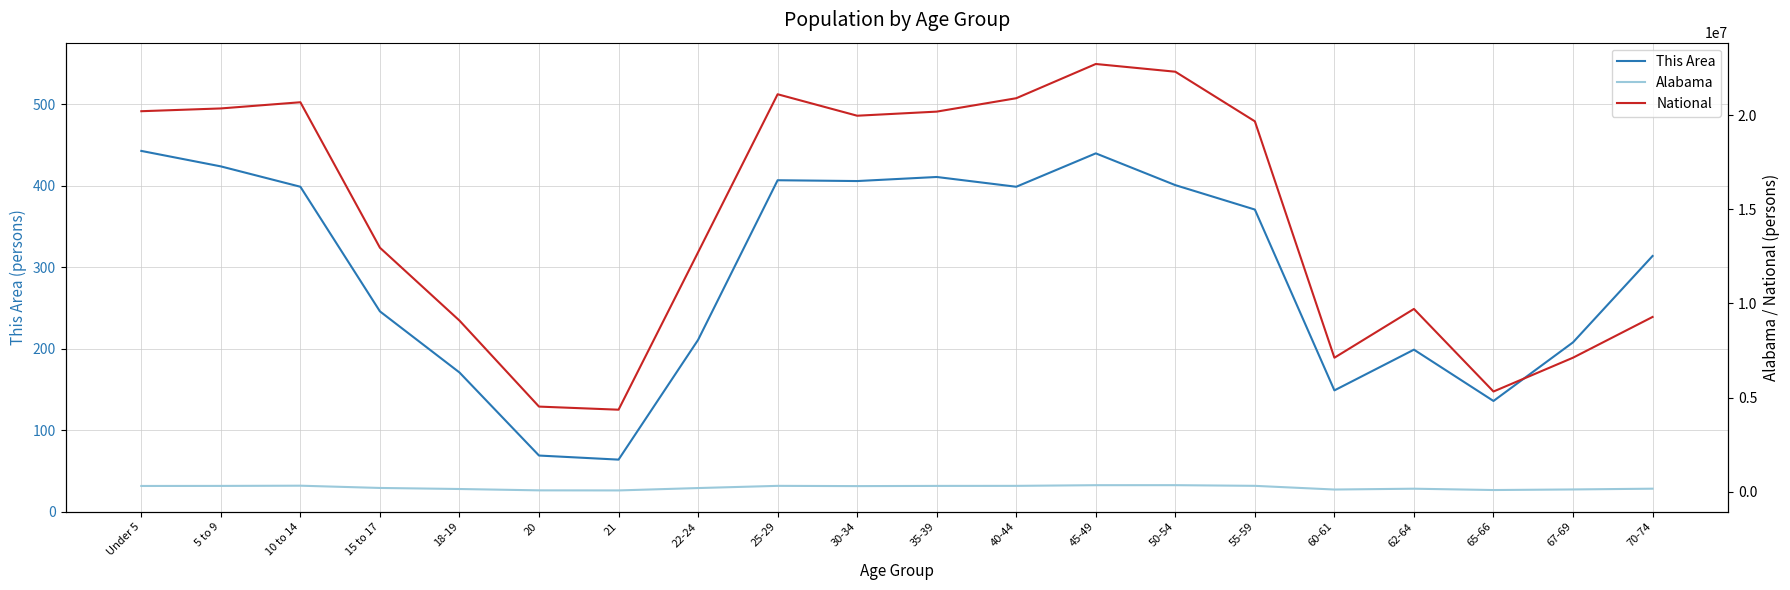

How many interior local peaks does the Alabama series have?

4